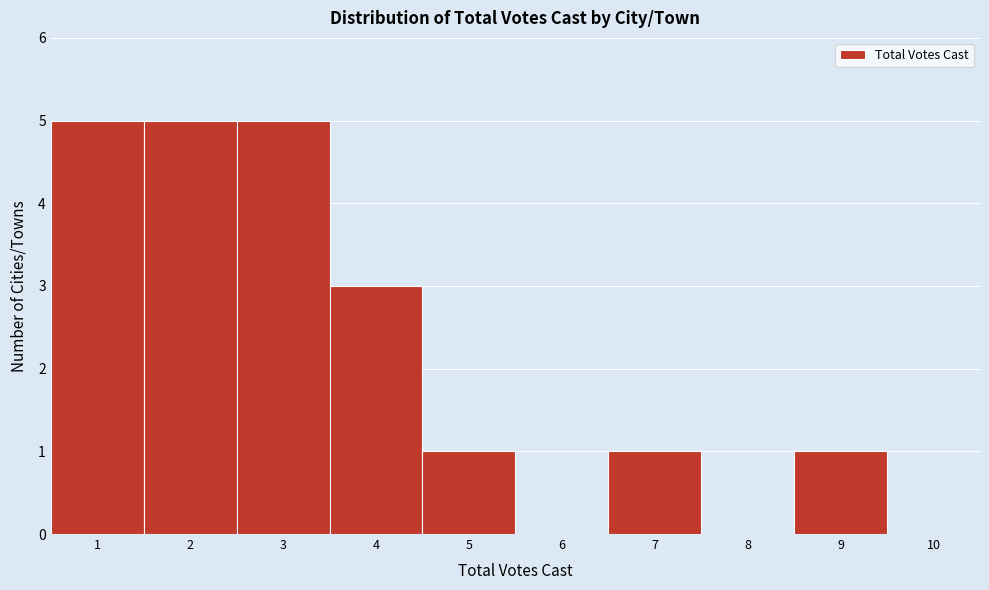

Reading left to right, list every bar in this chart as the range it spans on the x-axis followed by its height. The values are not printed on the chart, so give them approximately, as read against the axis.

0.5 to 1.5: 5
1.5 to 2.5: 5
2.5 to 3.5: 5
3.5 to 4.5: 3
4.5 to 5.5: 1
5.5 to 6.5: 0
6.5 to 7.5: 1
7.5 to 8.5: 0
8.5 to 9.5: 1
9.5 to 10.5: 0